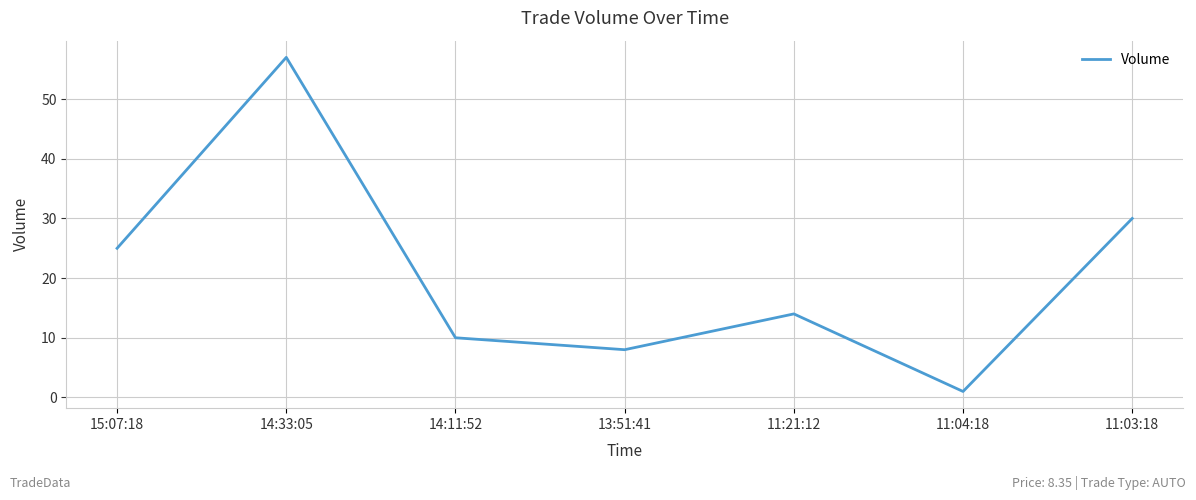

Reading right to left, what are all the values shown in this chart?

11:03:18=30	11:04:18=1	11:21:12=14	13:51:41=8	14:11:52=10	14:33:05=57	15:07:18=25